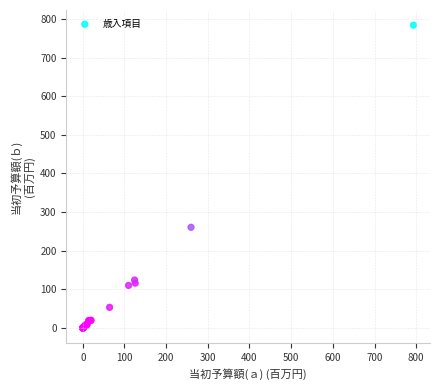

What Y value in the scatter plot is closest to 392?

260.7